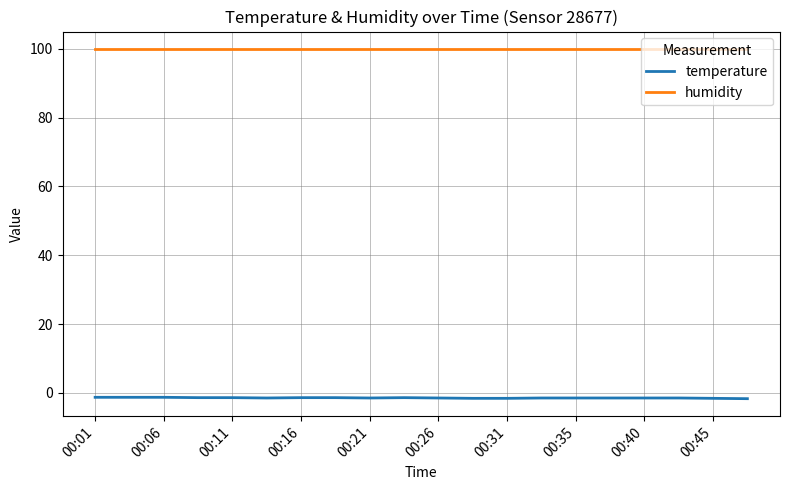

How many lines are shown in the chart?

2